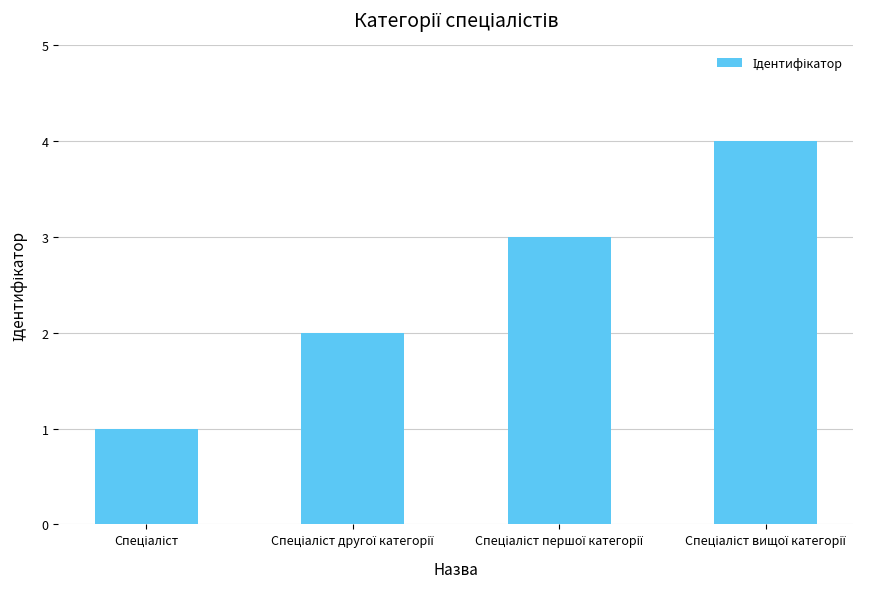

What is the sum of all values?

10